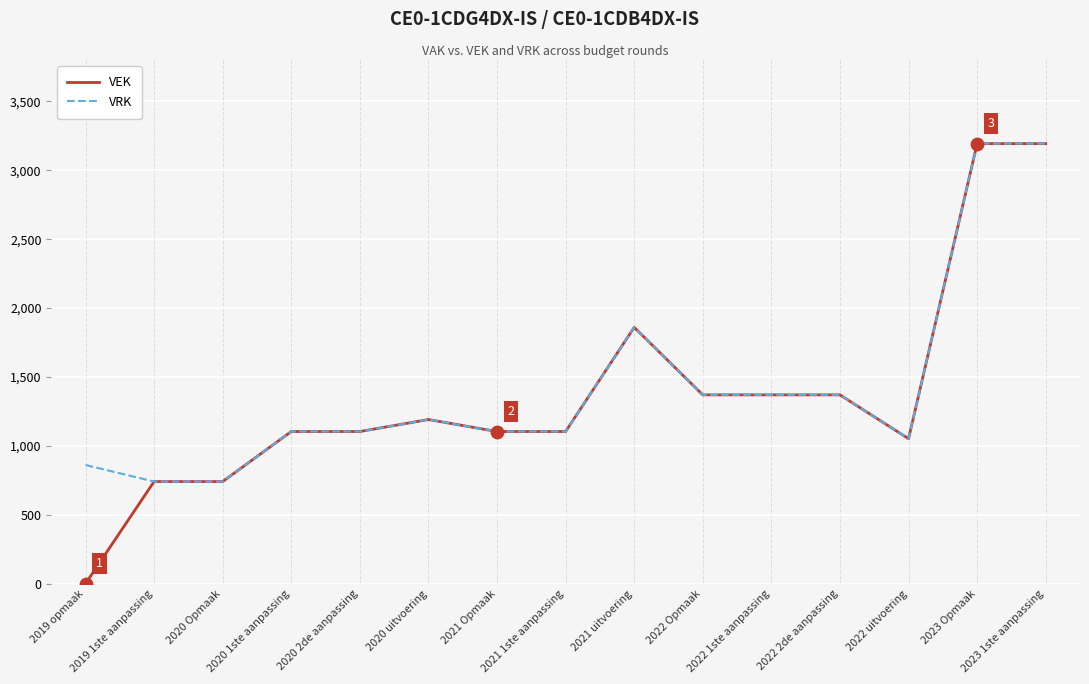

Which series has the widest spread of values?

VEK